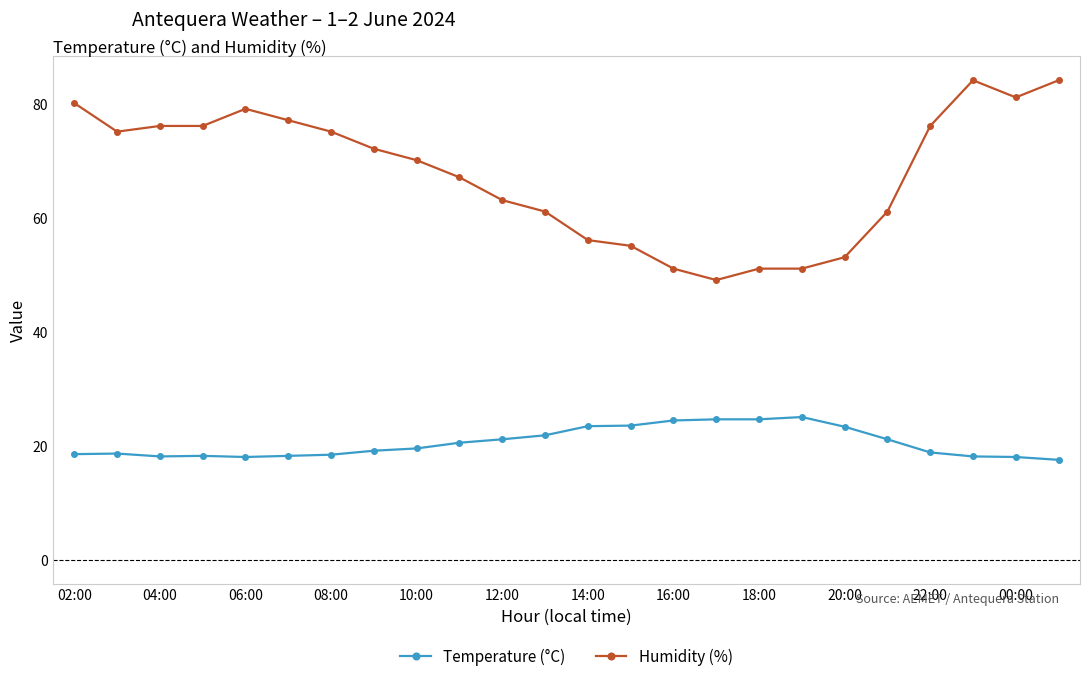

What is the sum of all Humidity (%) values?

1623.0